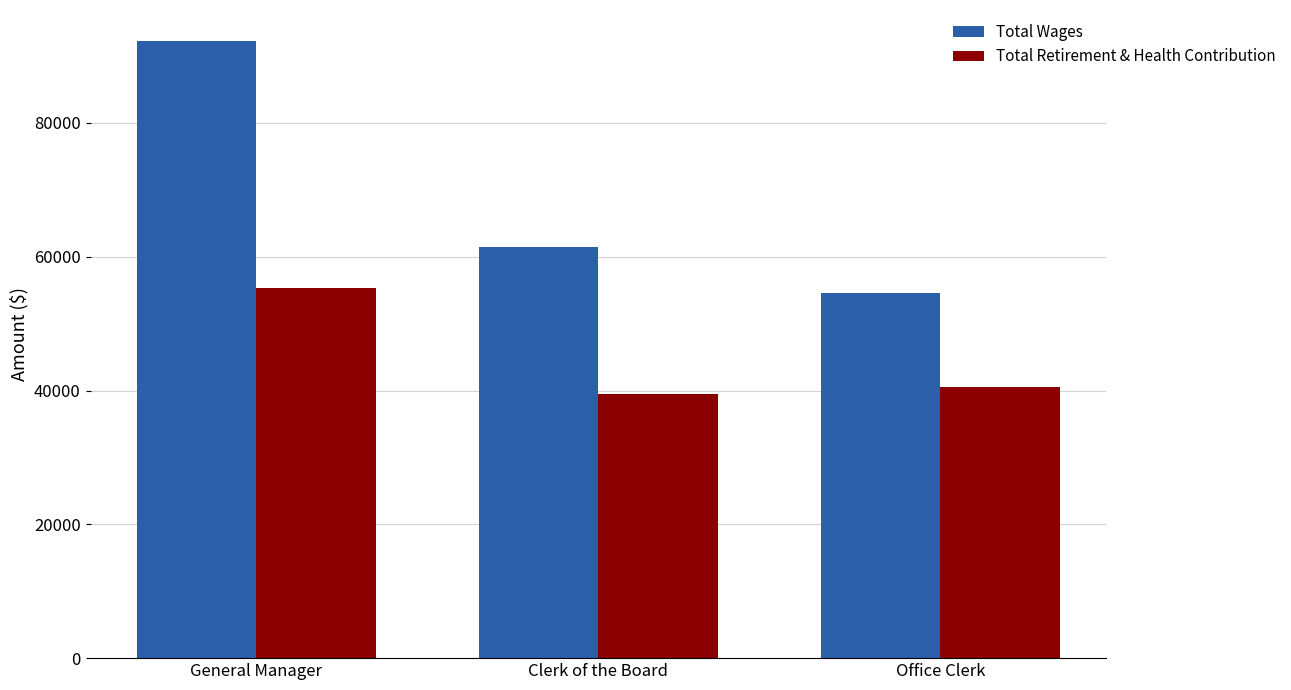

How many values in the Total Wages series are below 61448?

1